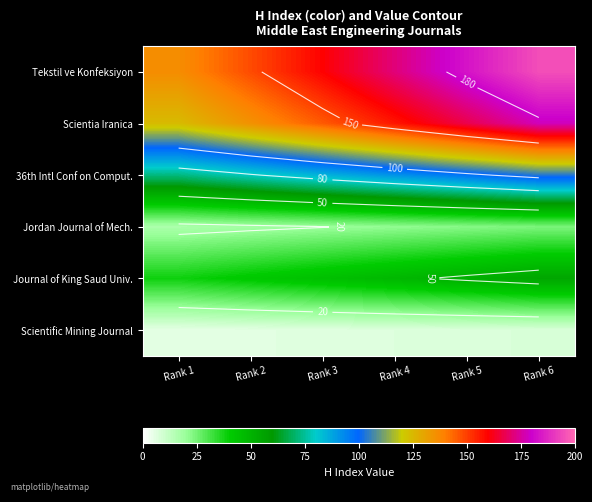

At which category is the sum across all series the highest?

Rank 6